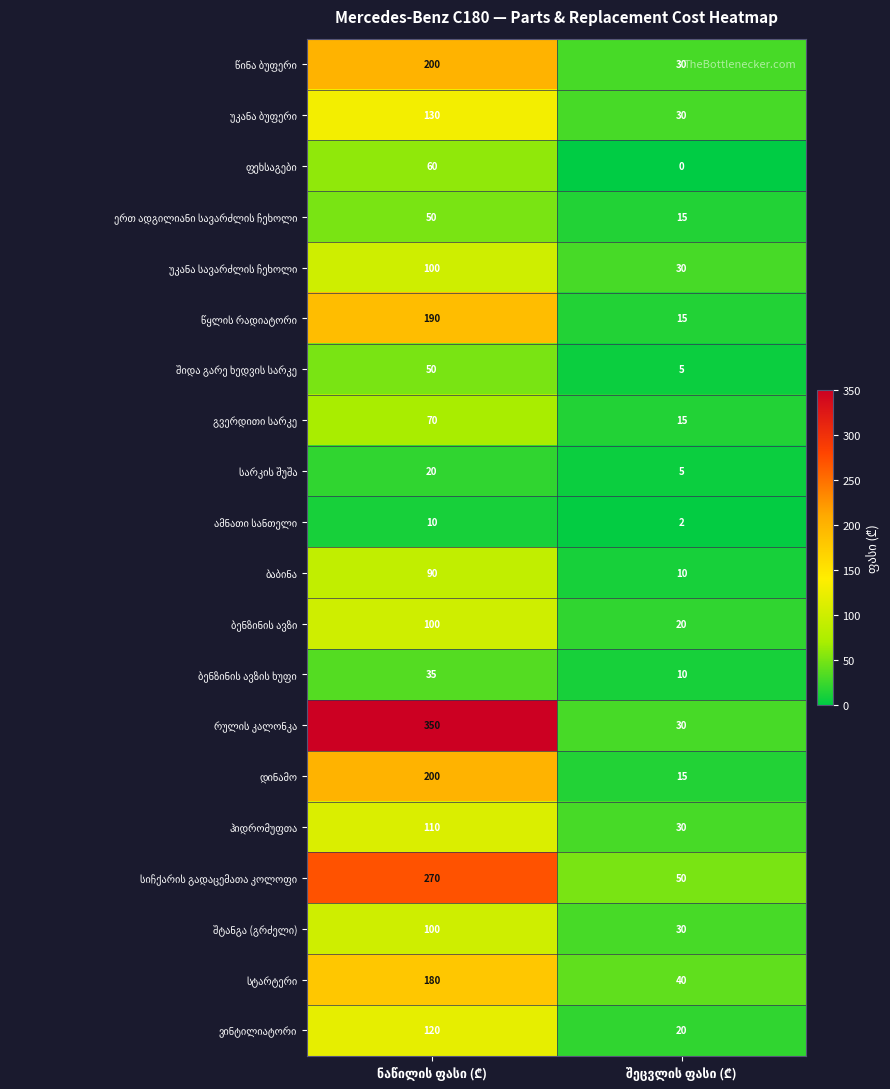

What is the maximum value shown in the chart?

350